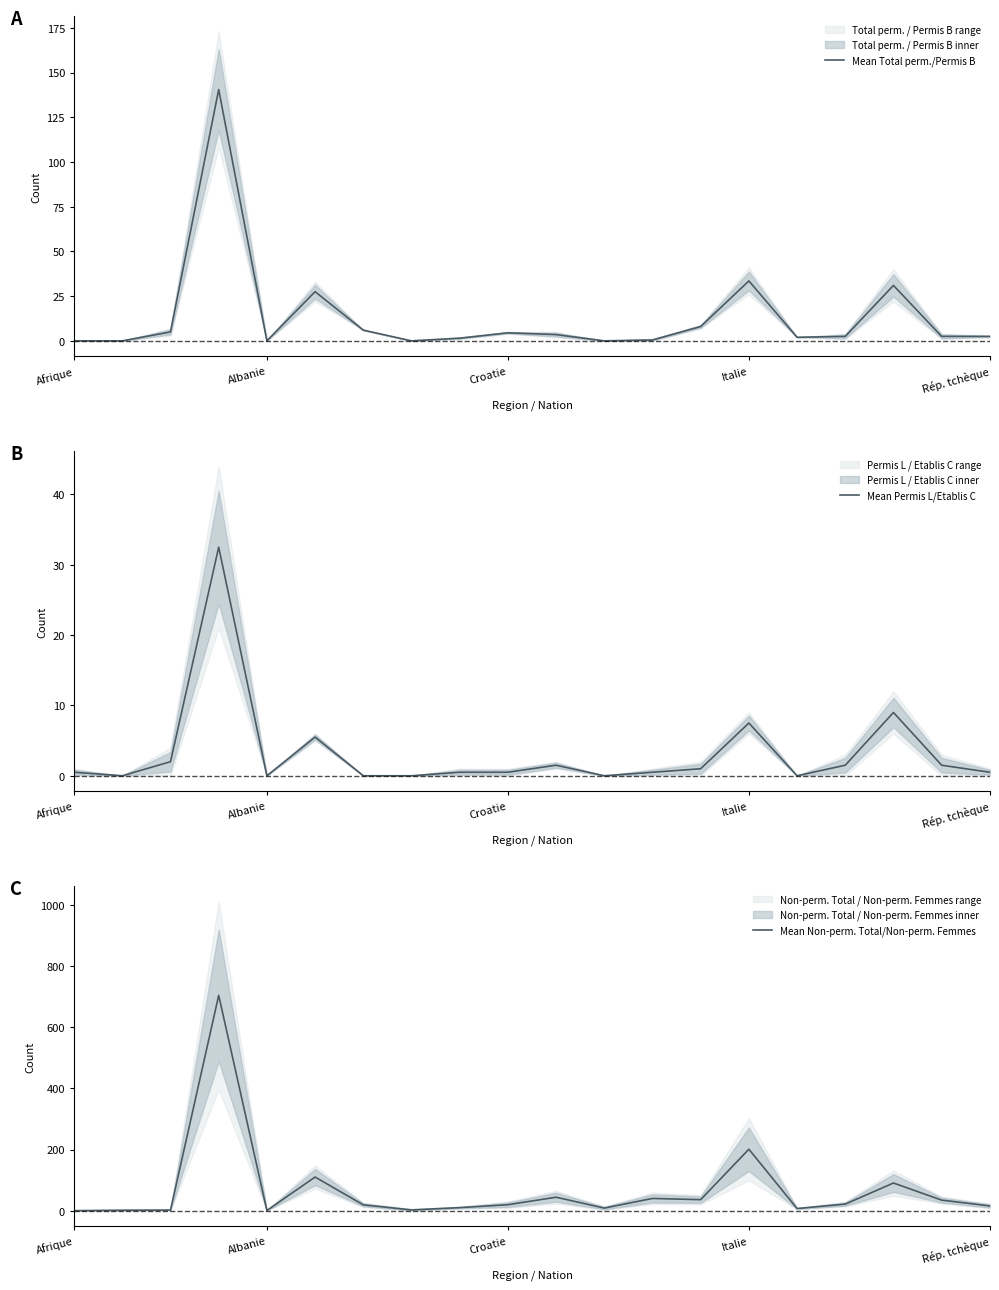

Does the chart have visible grid lines?

No